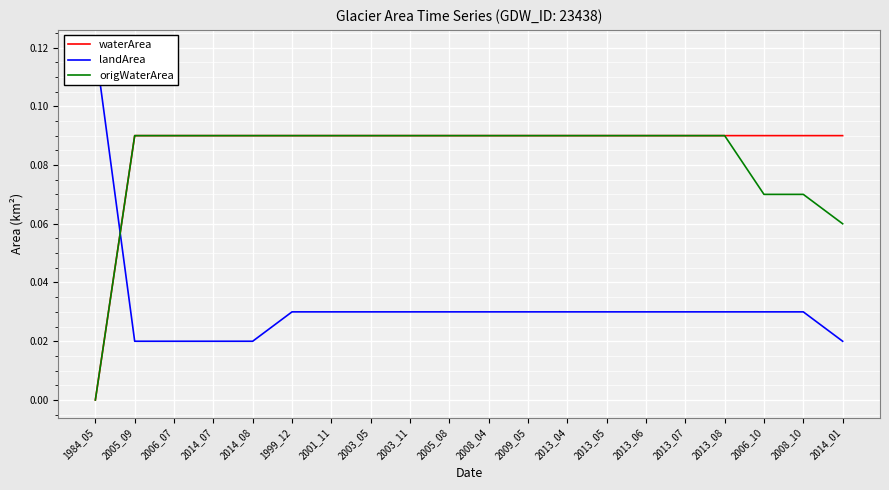

What is the difference between the highest and lowest values at 2009_05?

0.1